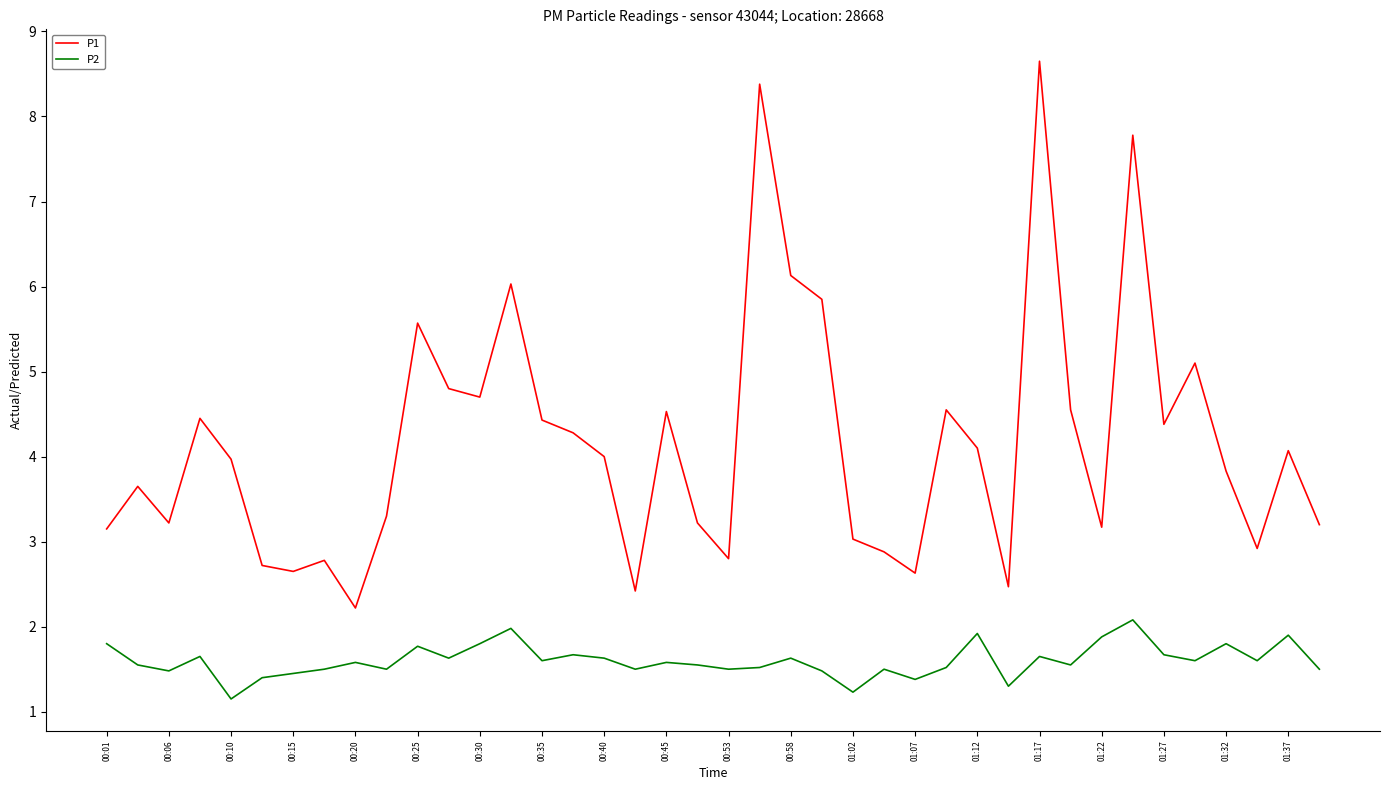

List the series in order of their overall mean, highest first.

P1, P2